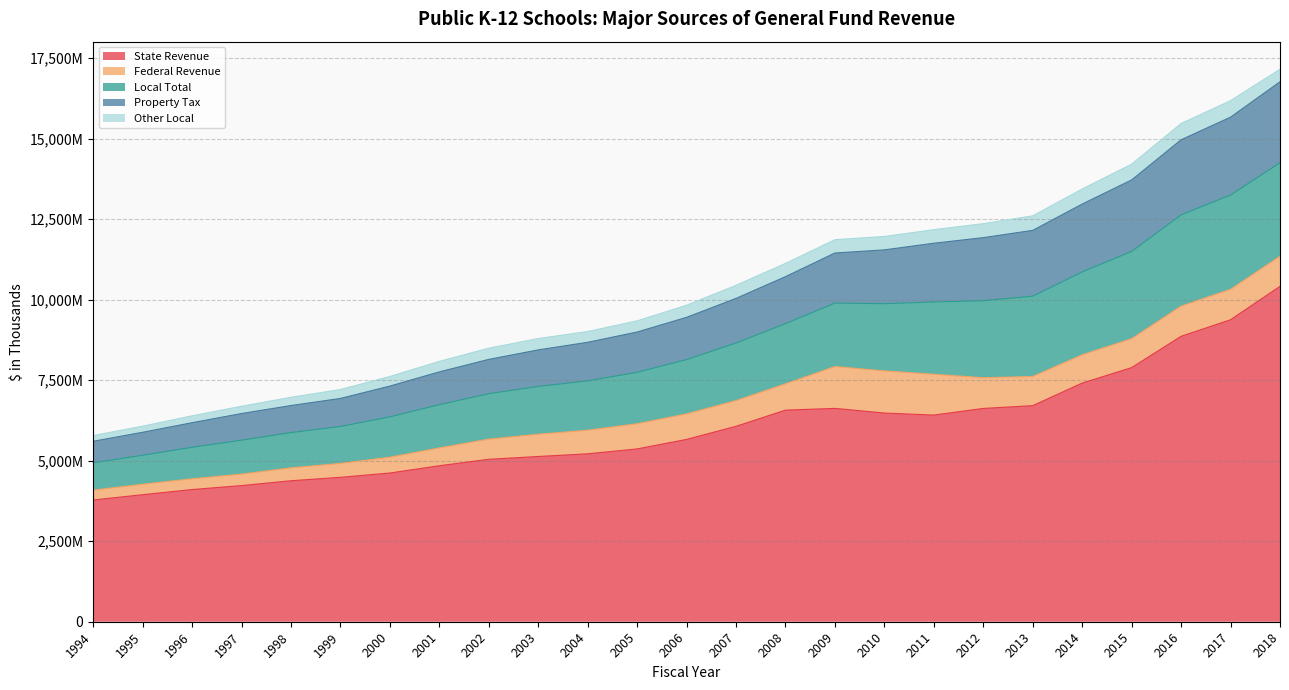

How many data points in Property Tax are above 9450808?

12